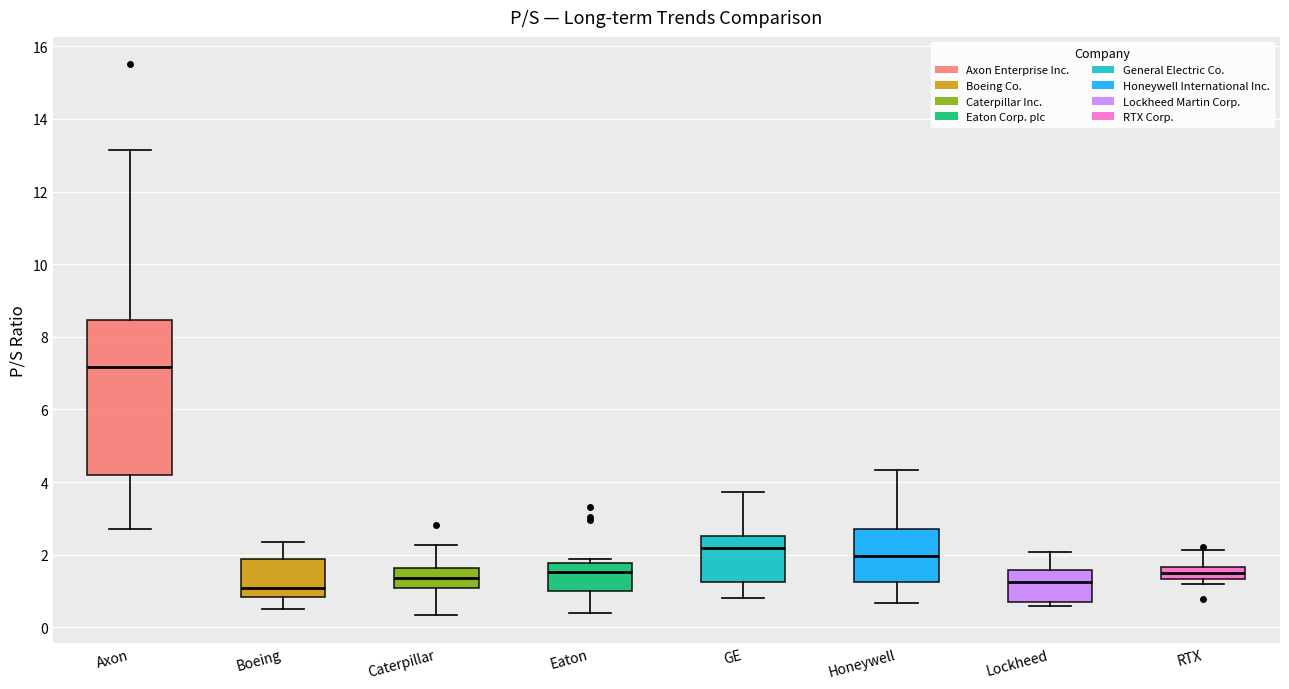

Which box has the highest median line?

Axon